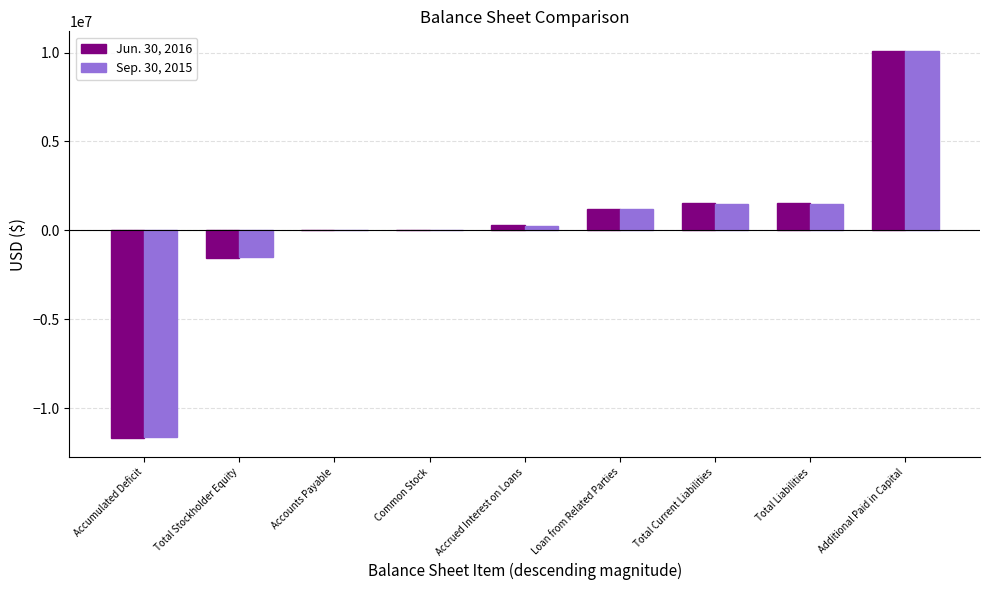

Count the number of data series in this chart.

2